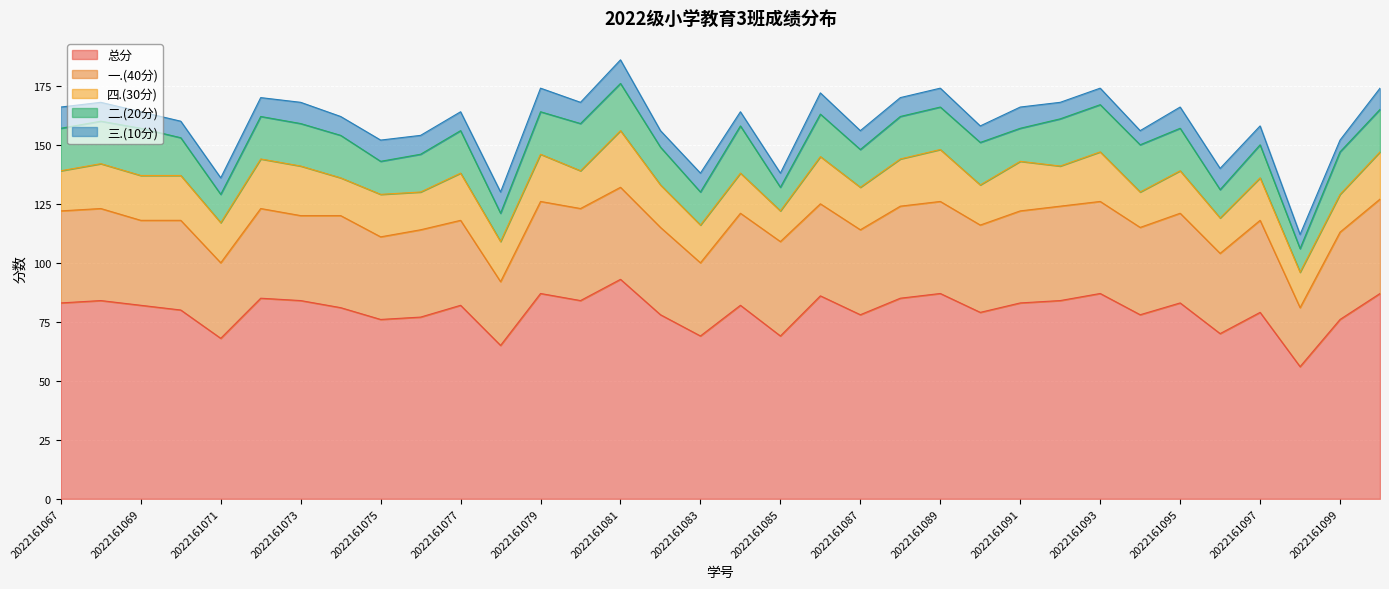

What is the sum of all 二.(20分) values?

568